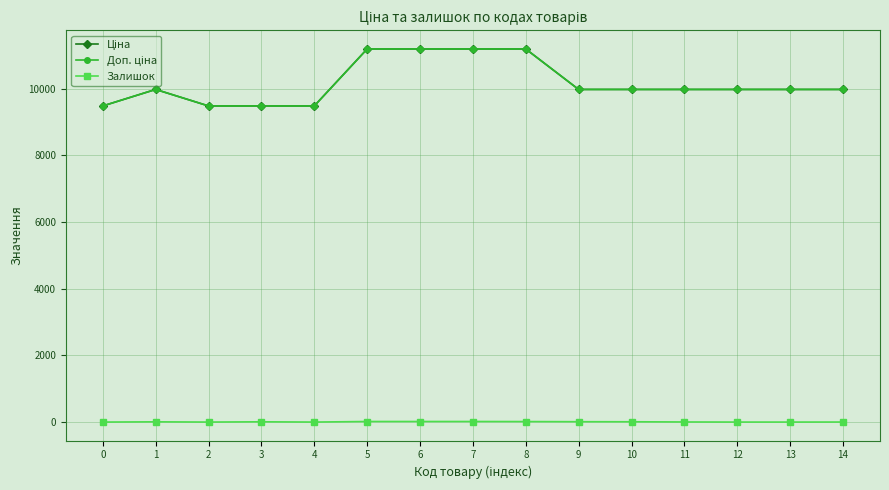

True or false: Залишок and Доп. ціна intersect in this chart.

False